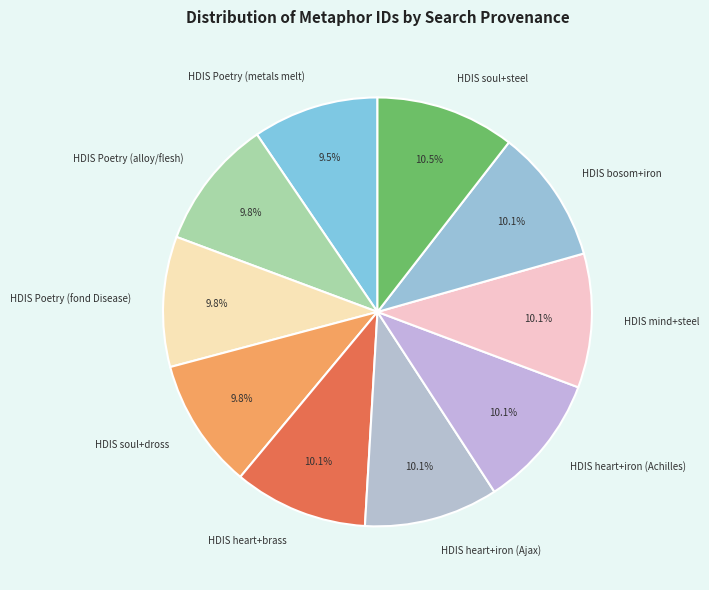

To the nearest percent, what is the combined percentage of HDIS soul+steel and HDIS Poetry (metals melt)?

20%